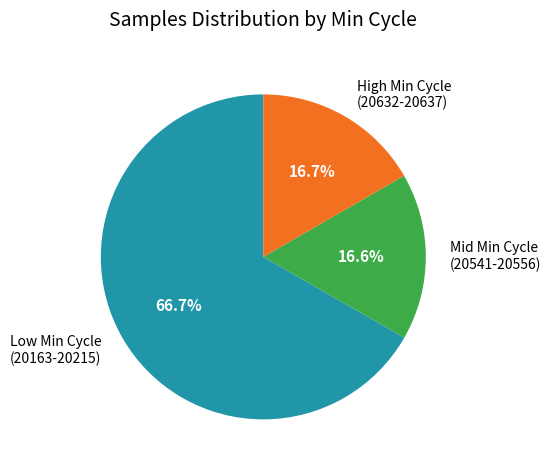

Combined, do High Min Cycle (20632-20637) and Mid Min Cycle (20541-20556) account for over 50%?

No